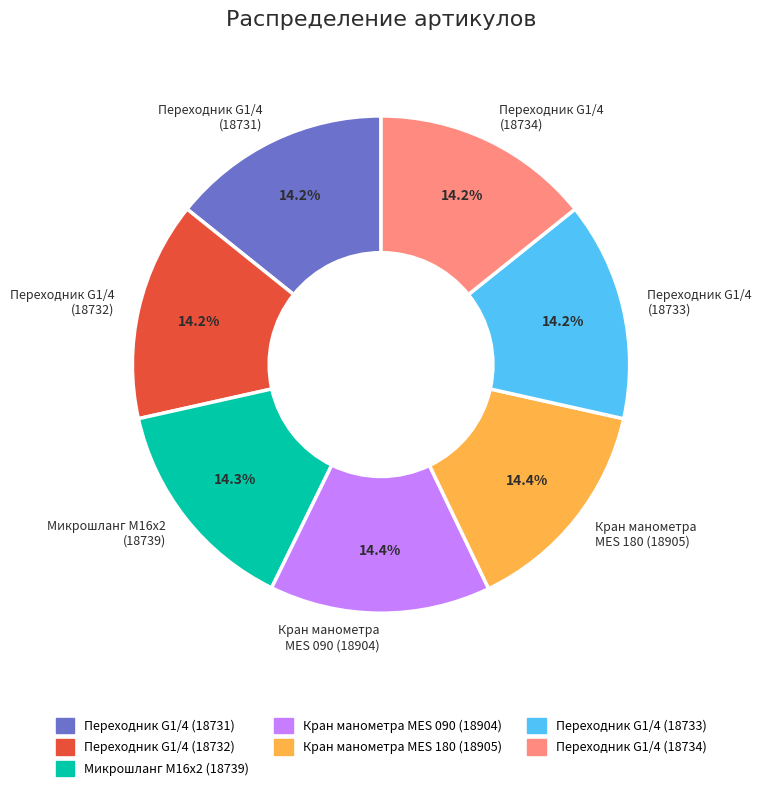

Approximately how many times larger is the value at Переходник G1/4 (18734) compared to Микрошланг М16х2 (18739)?

1.0